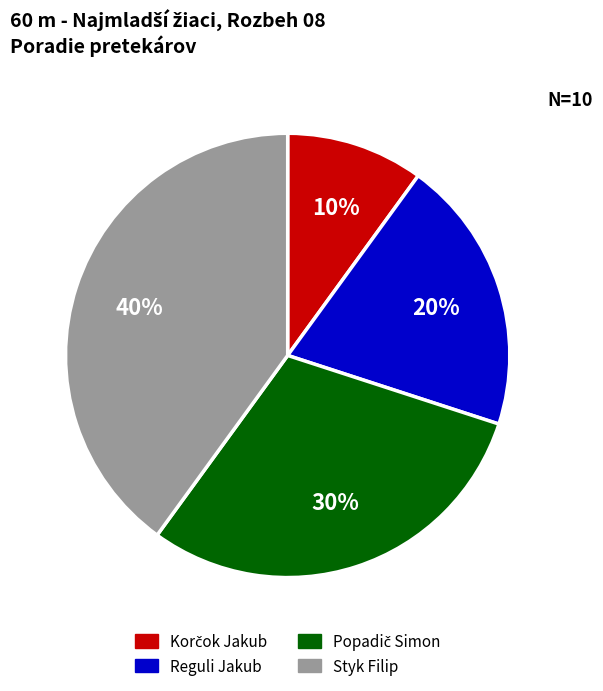

True or false: Reguli Jakub accounts for 20% of the total.

True